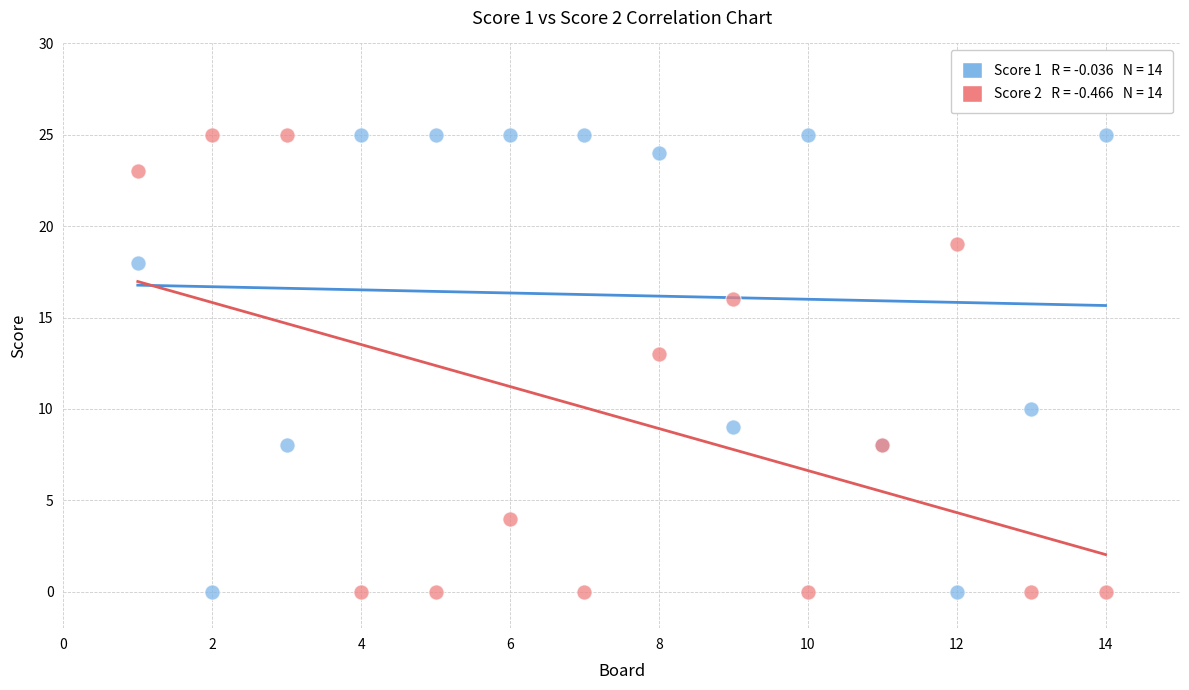

Across all series, what Y value is closest to 12?

13